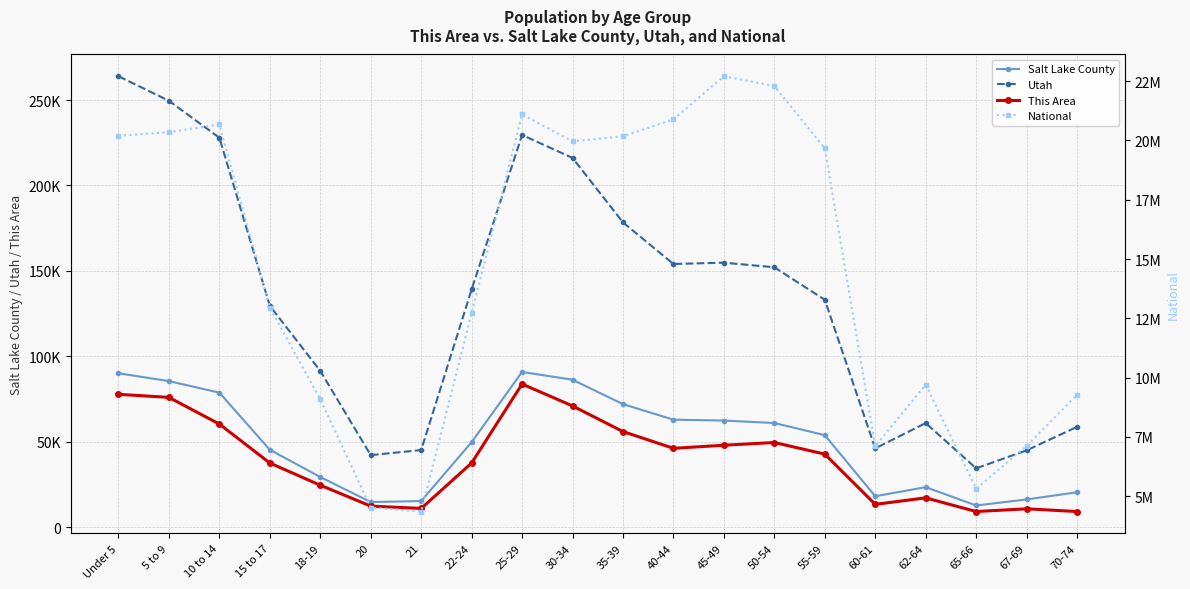

At which category is the sum across all series the highest?

45-49